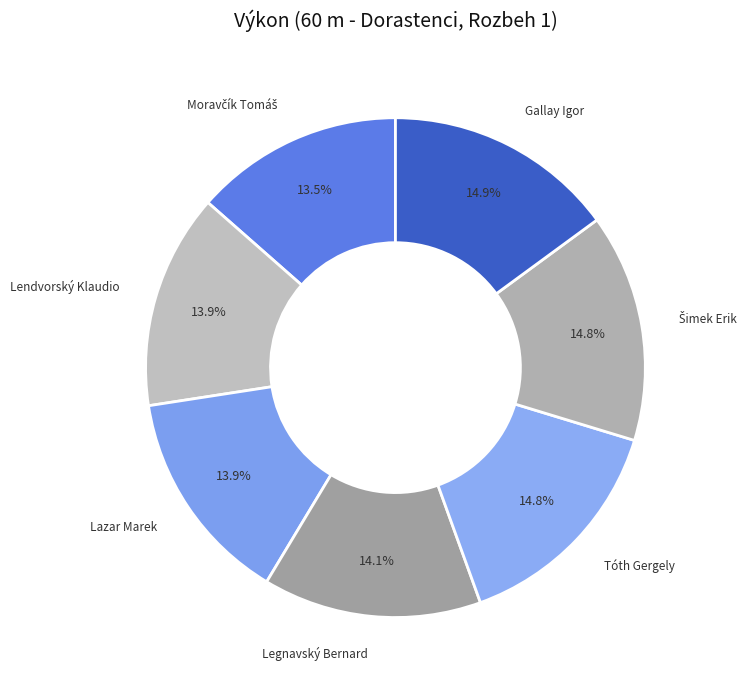

What is the ratio of the value at Gallay Igor to the value at Lazar Marek?

1.1